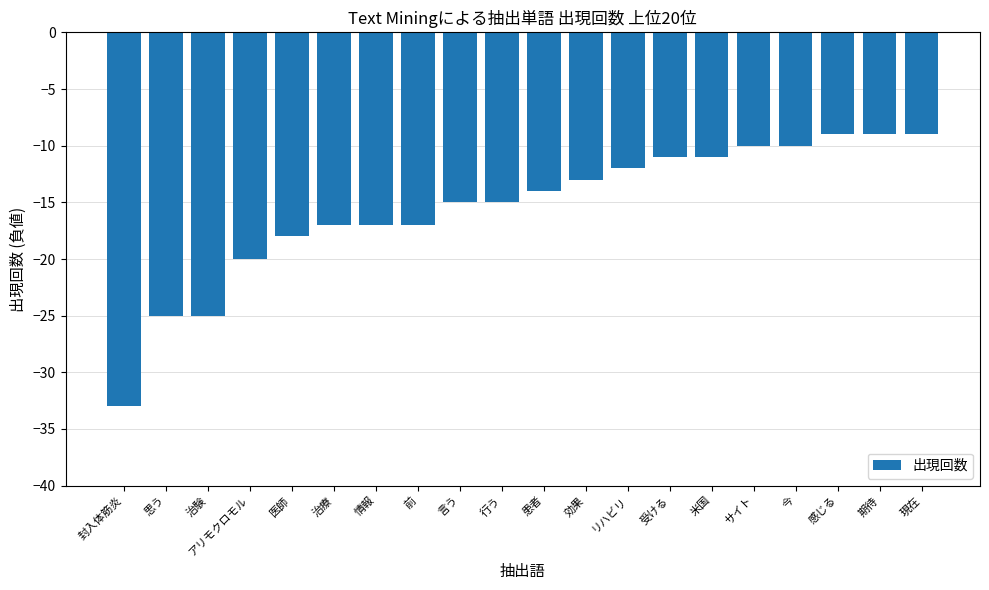

Reading right to left, extract all data points from this chart.

現在=-9	期待=-9	感じる=-9	今=-10	サイト=-10	米国=-11	受ける=-11	リハビリ=-12	効果=-13	患者=-14	行う=-15	言う=-15	前=-17	情報=-17	治療=-17	医師=-18	アリモクロモル=-20	治験=-25	思う=-25	封入体筋炎=-33